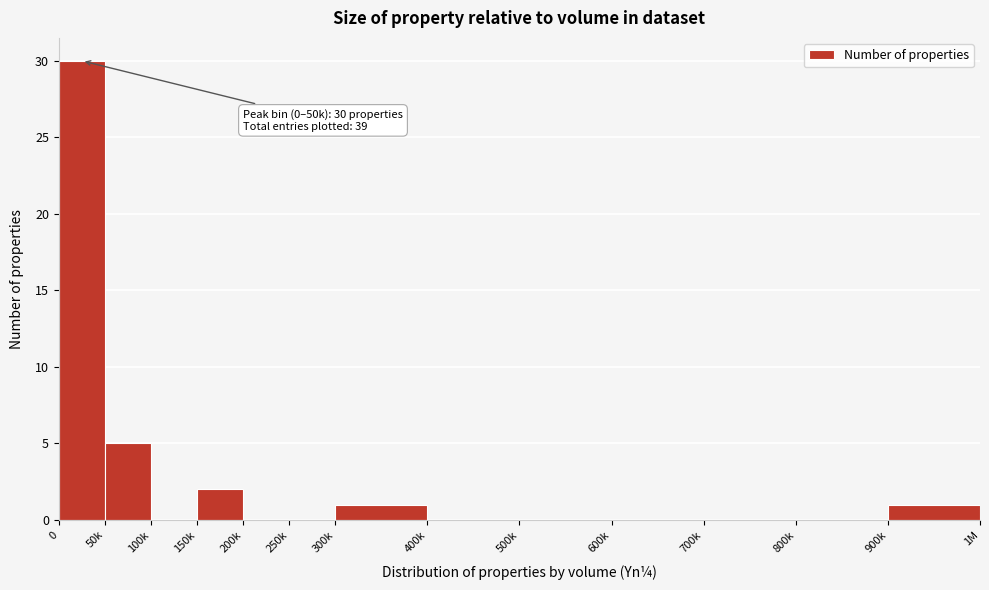

Reading right to left, transcribe all the data shown in this chart.

900k=1	800k=0	700k=0	600k=0	500k=0	400k=0	300k=1	250k=0	200k=0	150k=2	100k=0	50k=5	0=30